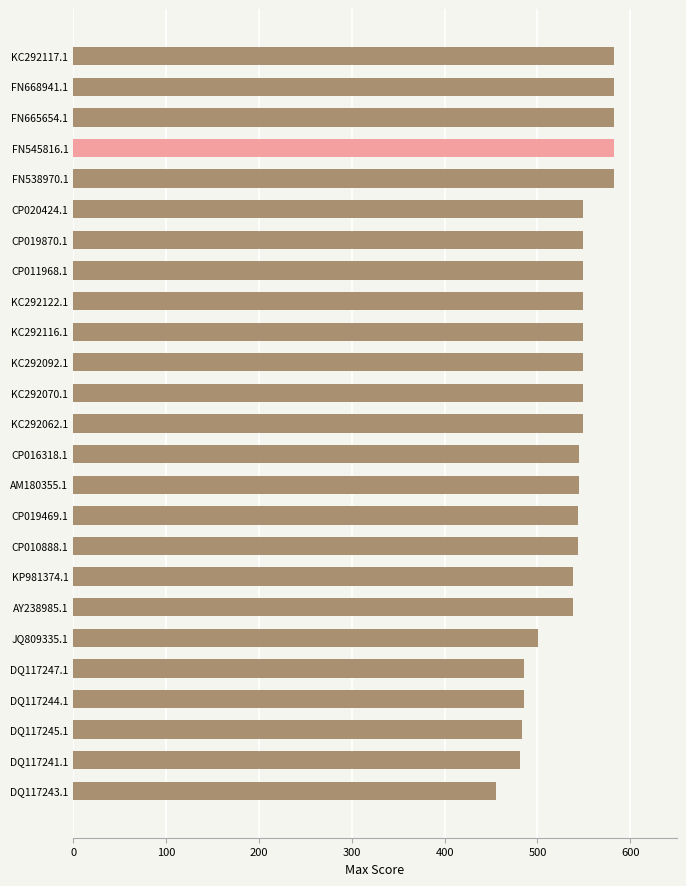

What is the ratio of the value at FN545816.1 to the value at DQ117247.1?

1.2